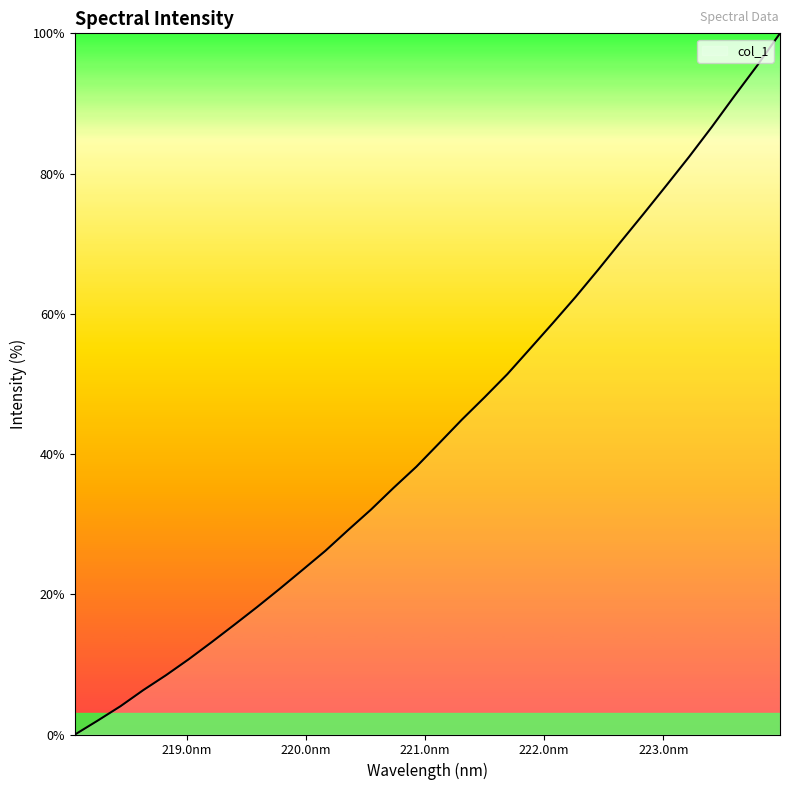

What is the greatest value displayed?

100.0